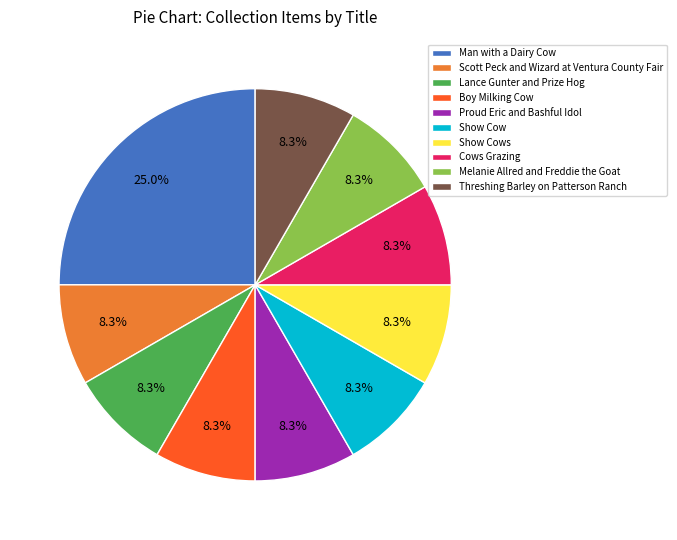

Approximately how many times larger is the value at Scott Peck and Wizard at Ventura County Fair compared to Threshing Barley on Patterson Ranch?

1.0